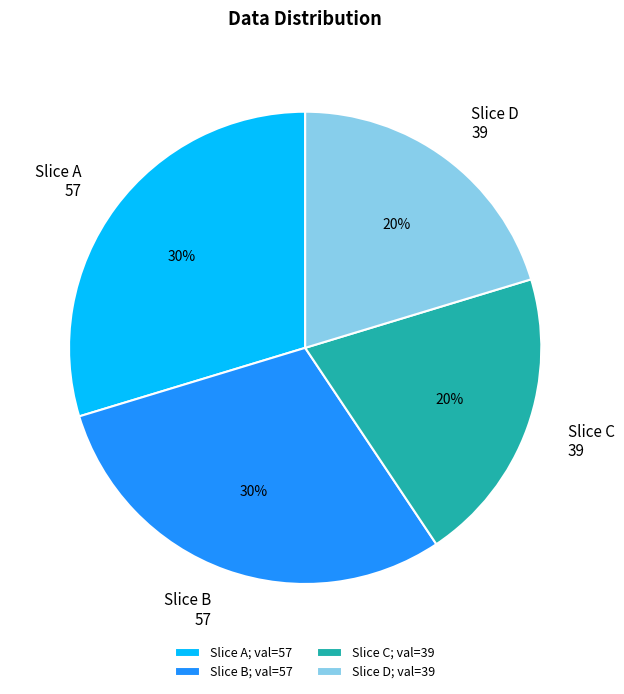

To the nearest percent, what is the combined percentage of Slice A 57 and Slice C 39?

50%